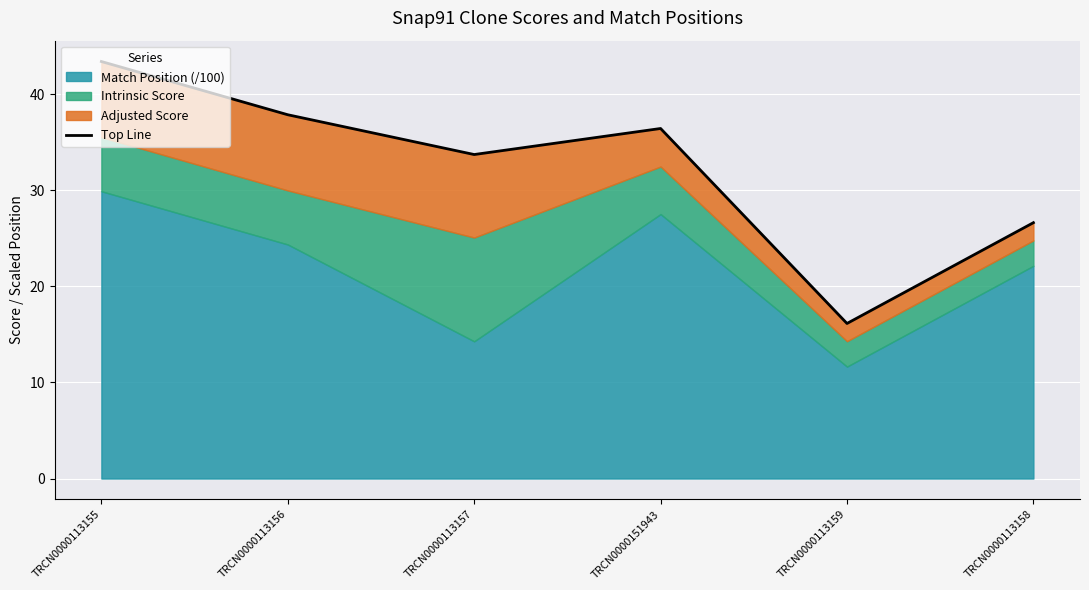

What is the label of the 1st point from the left?

TRCN0000113155